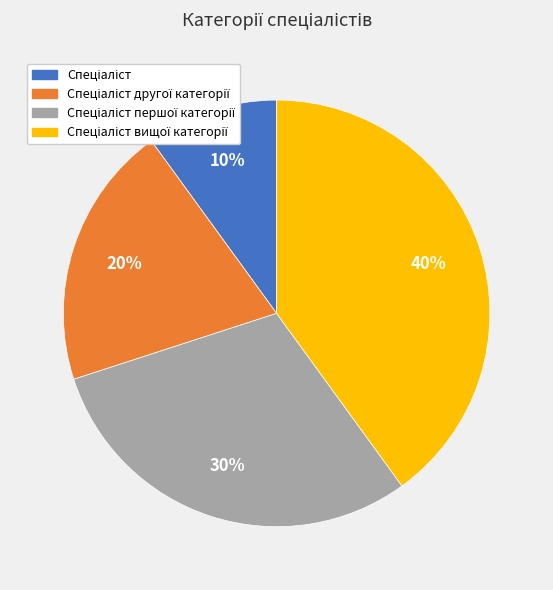

To the nearest percent, what is the difference between the largest and smallest slice percentages?

30%